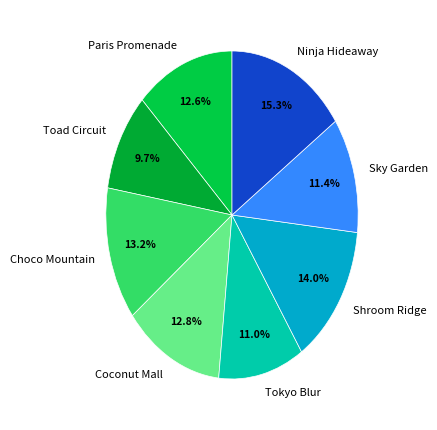

How many segments does this pie chart have?

8